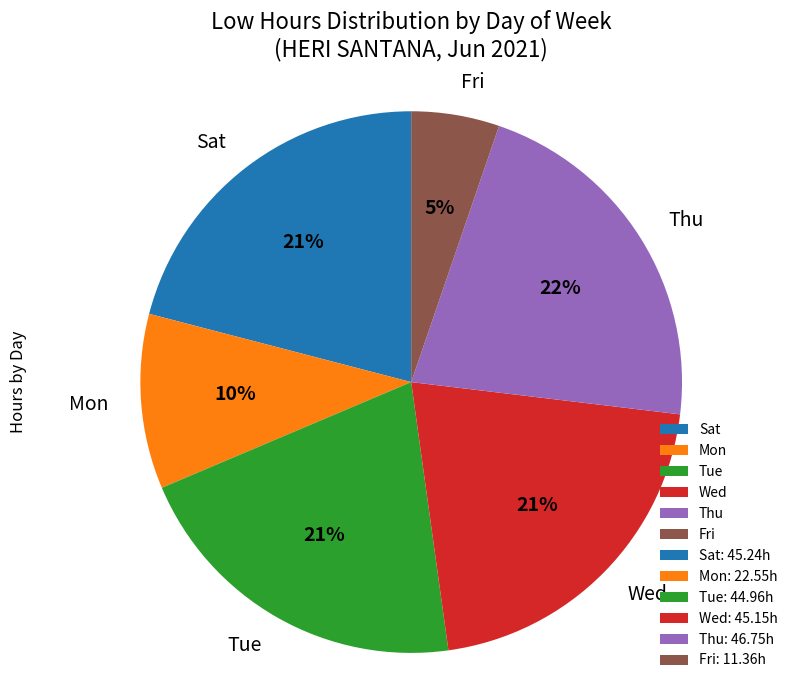

Is there any slice that represents more than half of the pie?

No